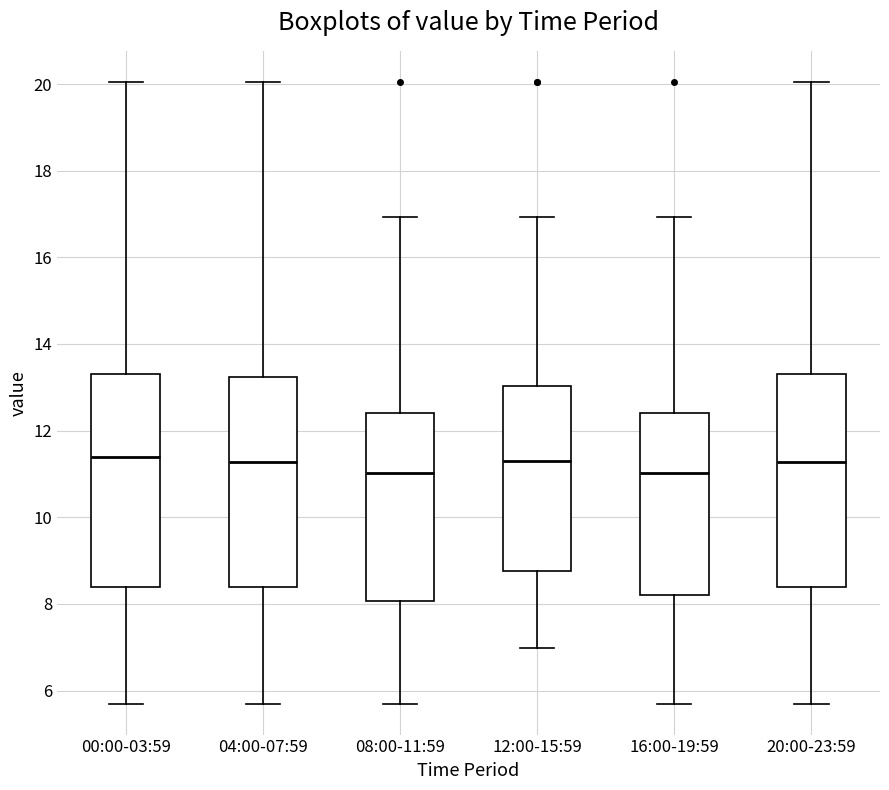

Where does the median line of the box for 20:00-23:59 sit on the y-axis? The values are not printed on the chart, so give them approximately, as read against the axis.

11.2